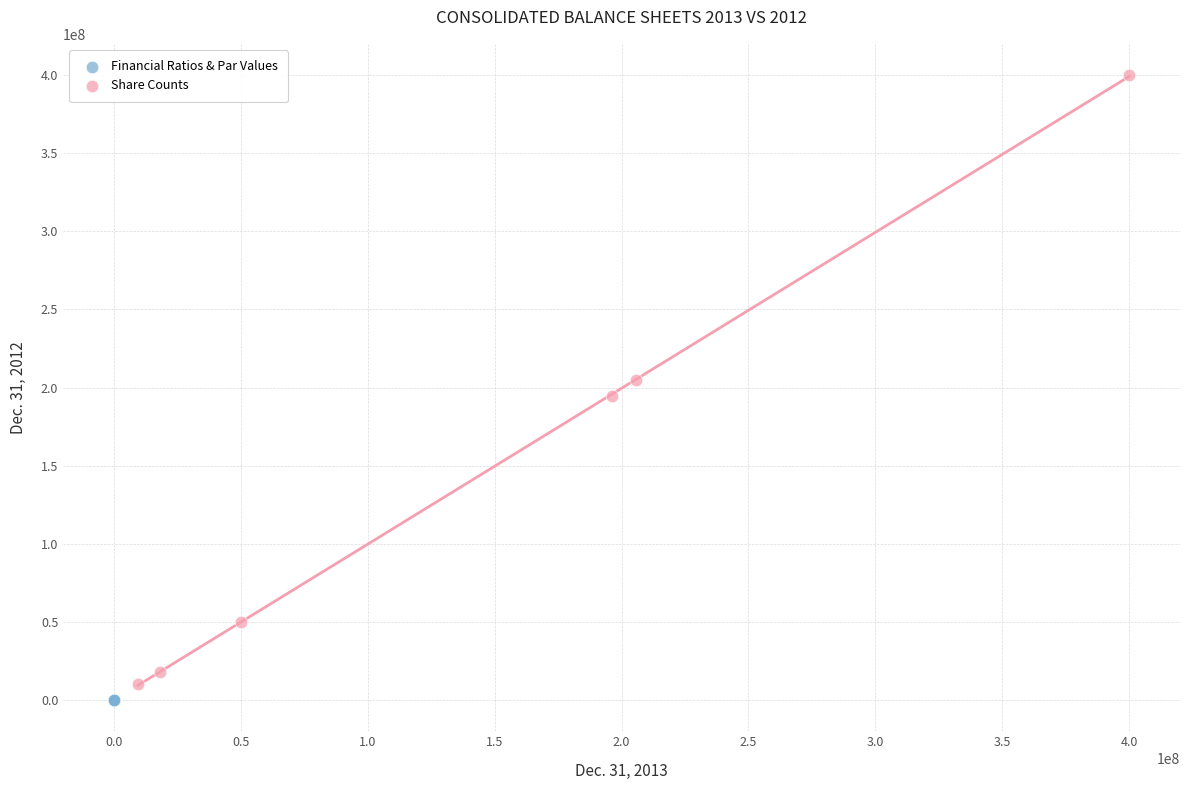

Which series reaches the minimum Y coordinate?

Financial Ratios & Par Values